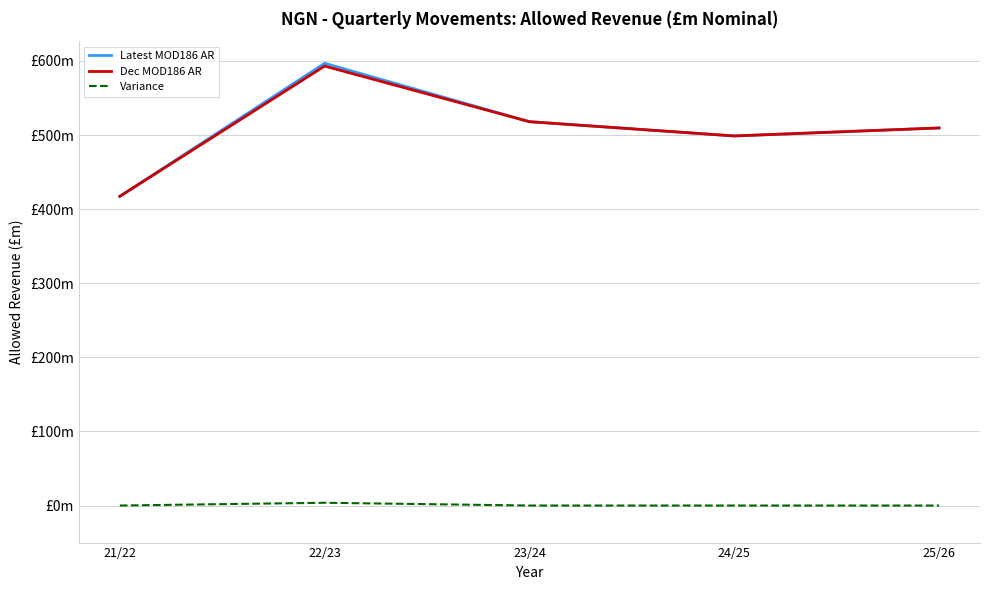

What are all the series names shown in the legend?

Latest MOD186 AR, Dec MOD186 AR, Variance